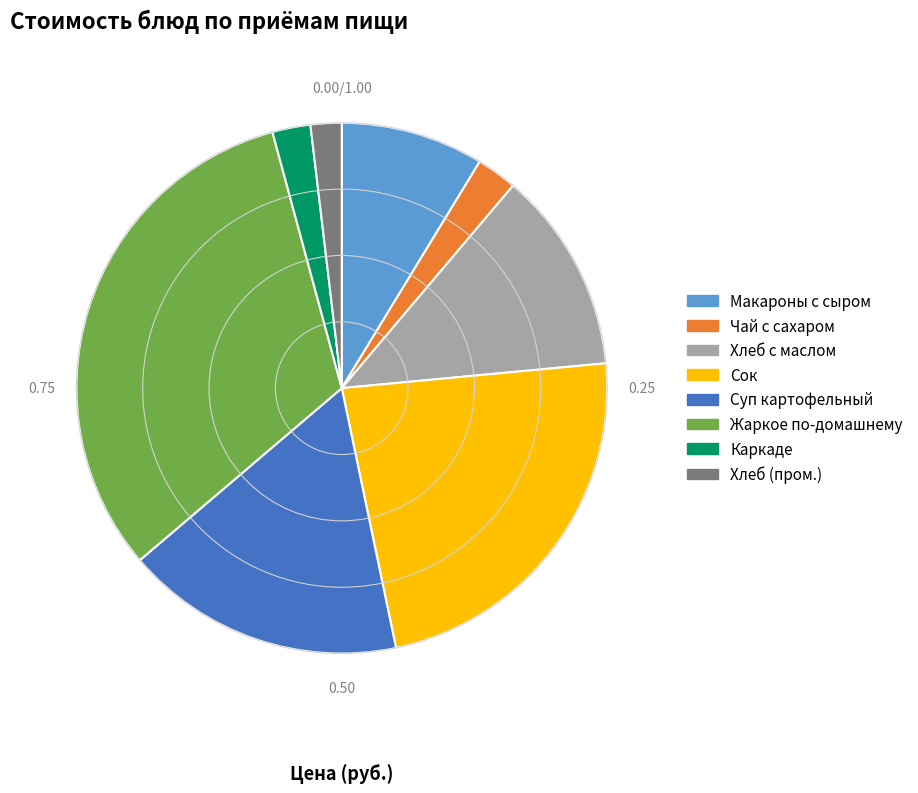

Is there any slice that represents more than half of the pie?

No